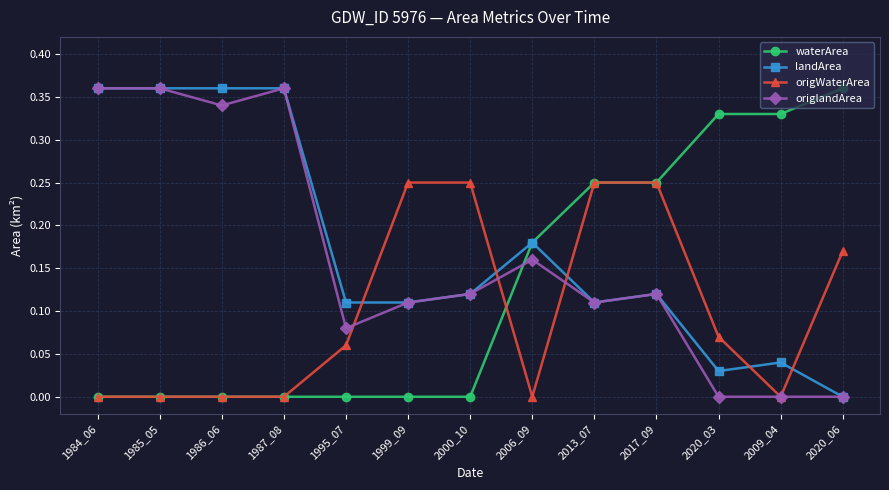

The value of origWaterArea at 1986_06 is 0.1. True or false?

False